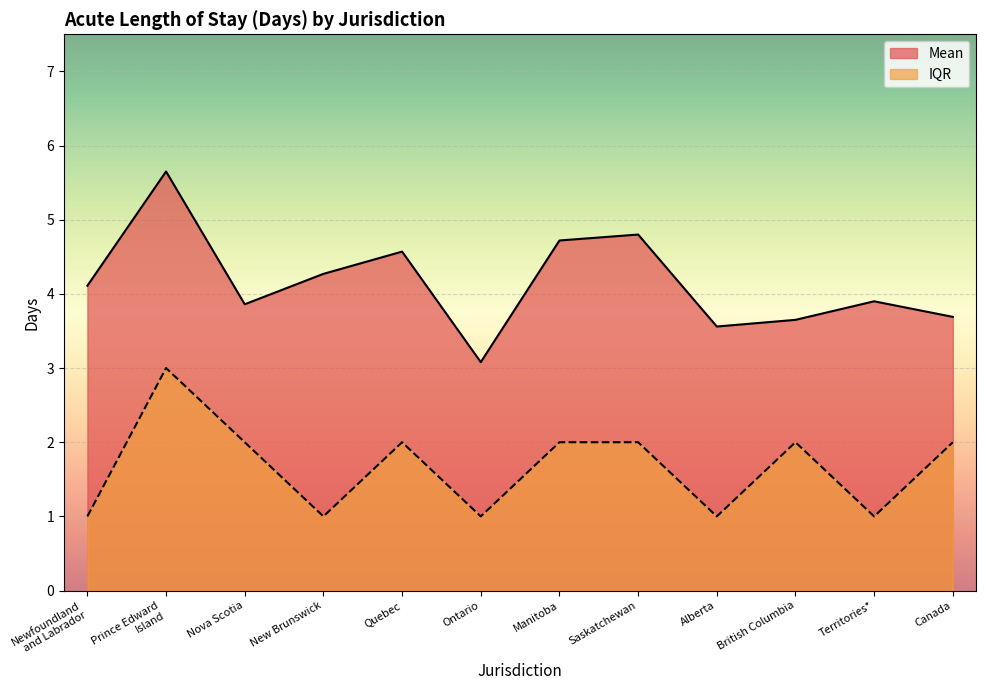

True or false: IQR has a value of 2.0 at Manitoba.

True